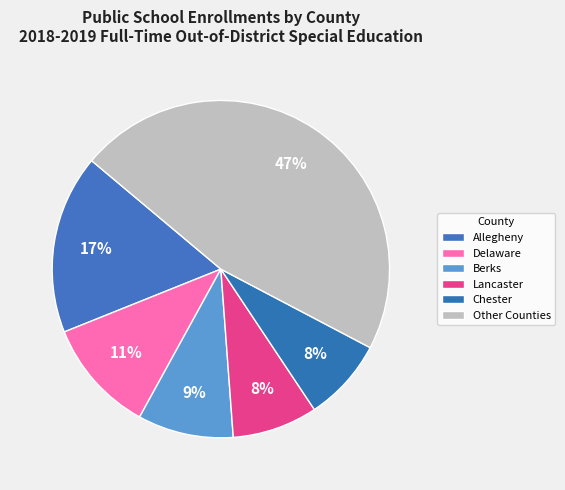

How many slices are in this pie chart?

6